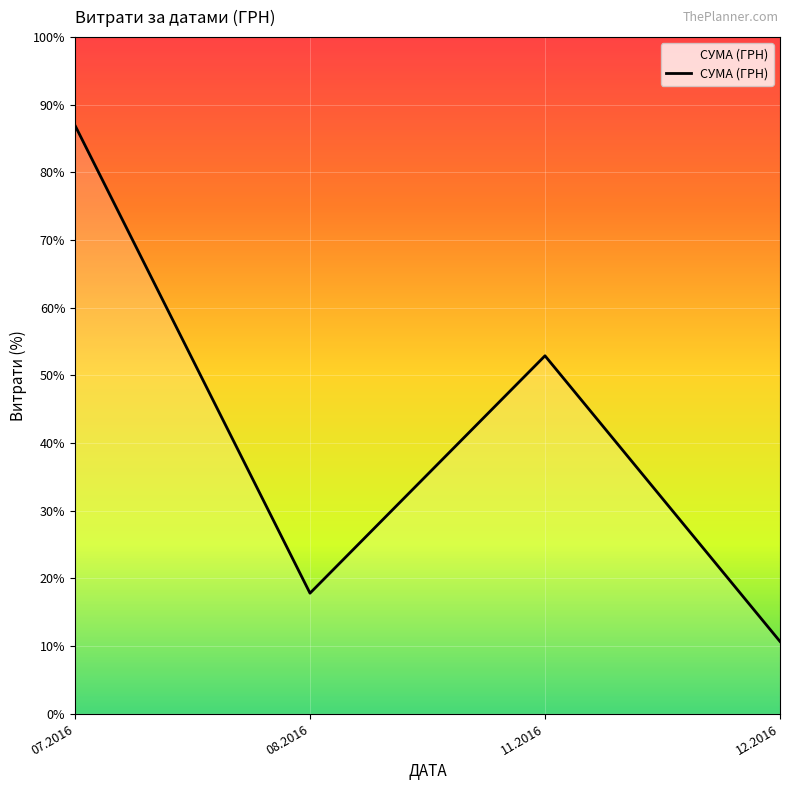

What is the label of the 2nd point from the left?

08.2016